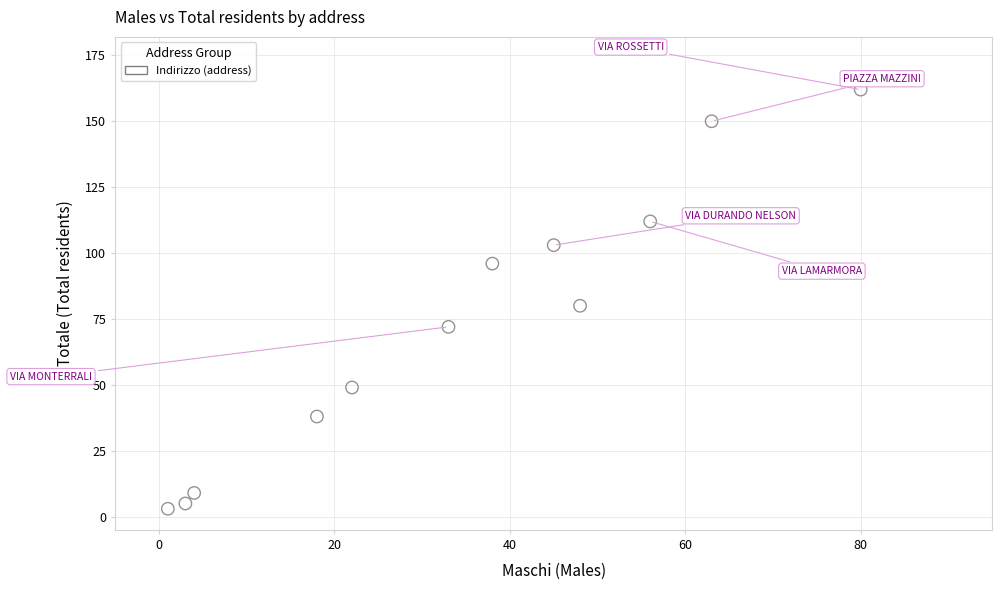

What is the range of X values (max minus min)?

79